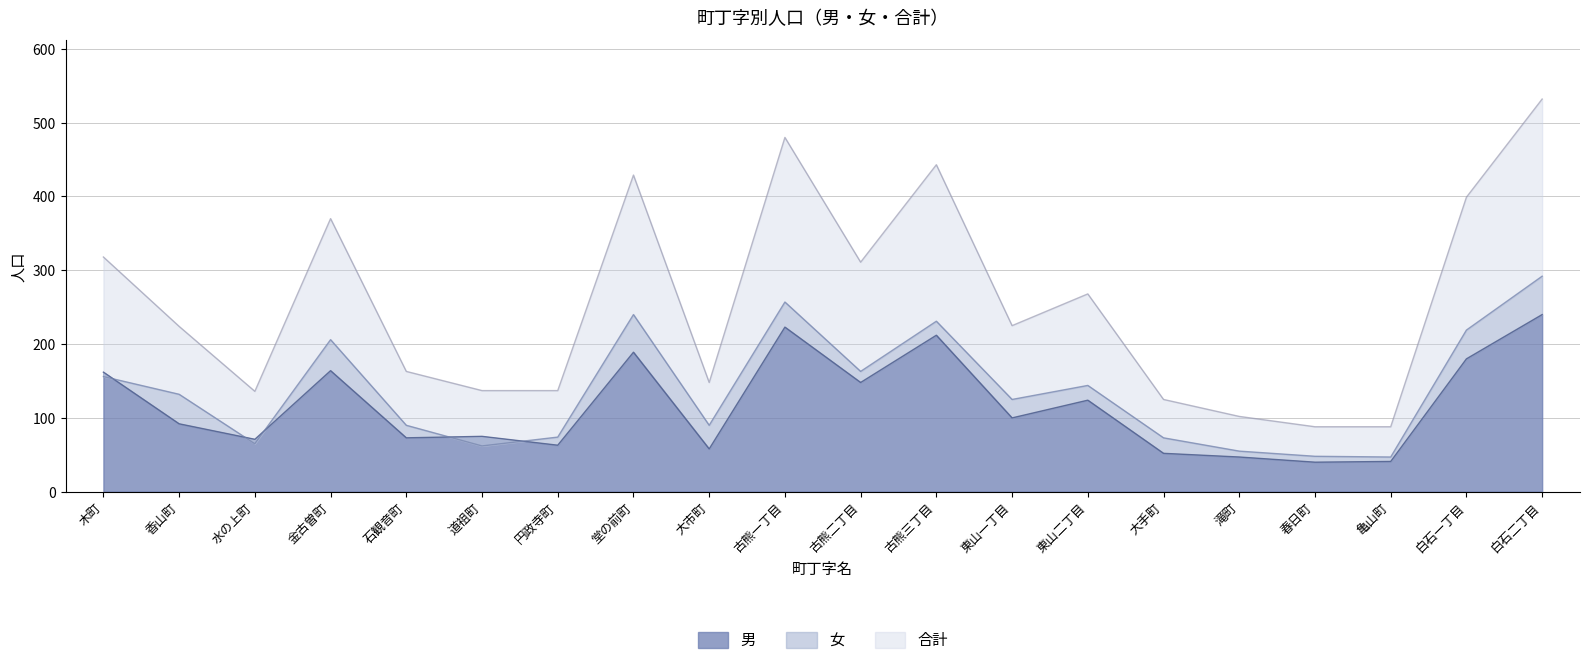

Where is 女 nearest to the value 169?

古熊二丁目